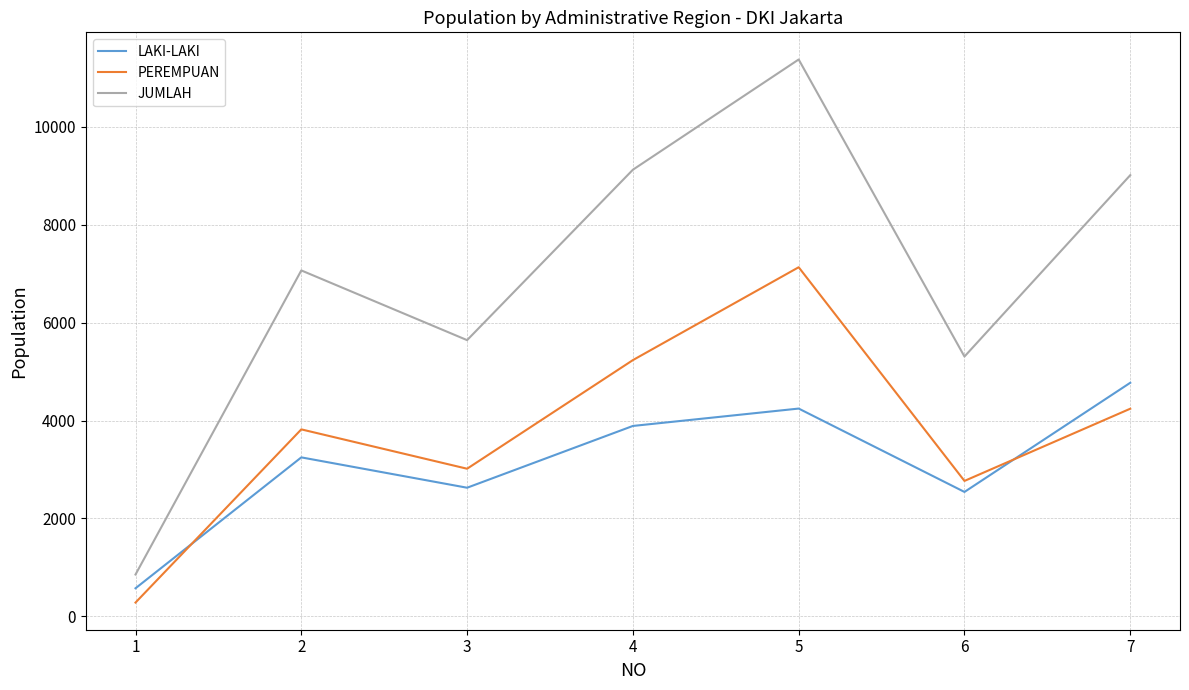

Which series has the largest total across all categories?

JUMLAH